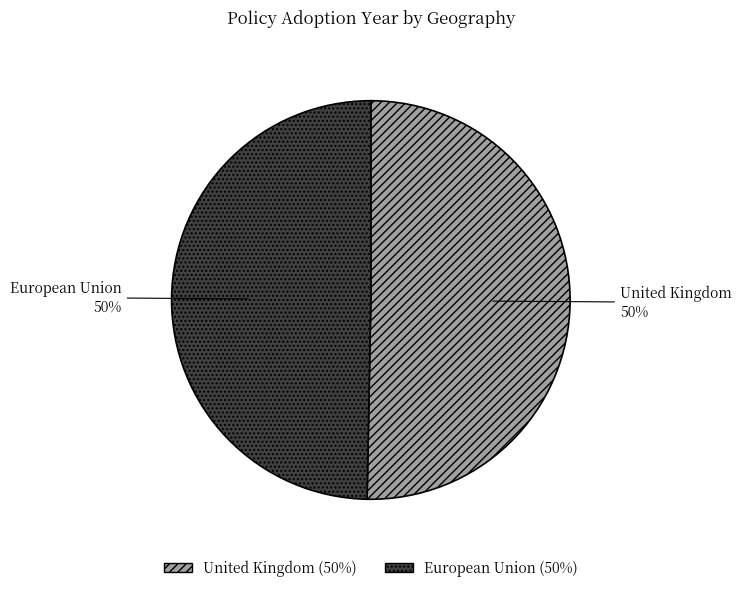

To the nearest percent, what is the combined percentage of European Union and United Kingdom?

100%